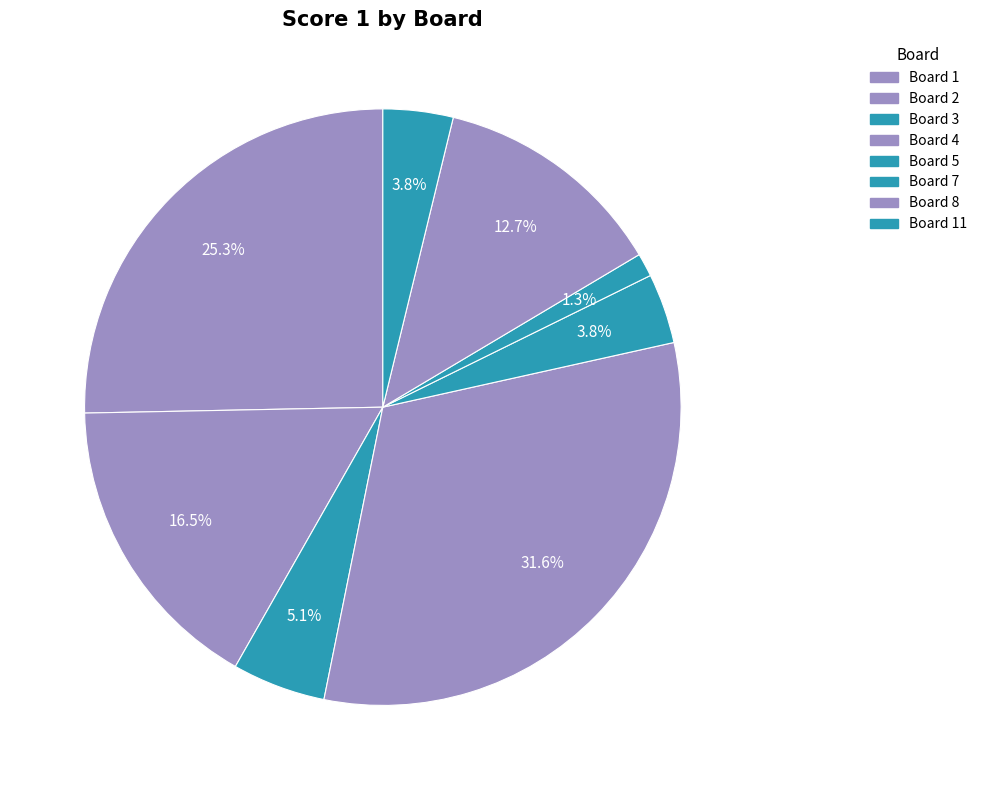

How many segments does this pie chart have?

8